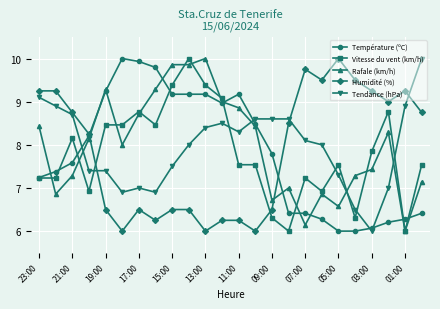

After their last crossing, which series has the higher values: Tendance (hPa) or Vitesse du vent (km/h)?

Tendance (hPa)